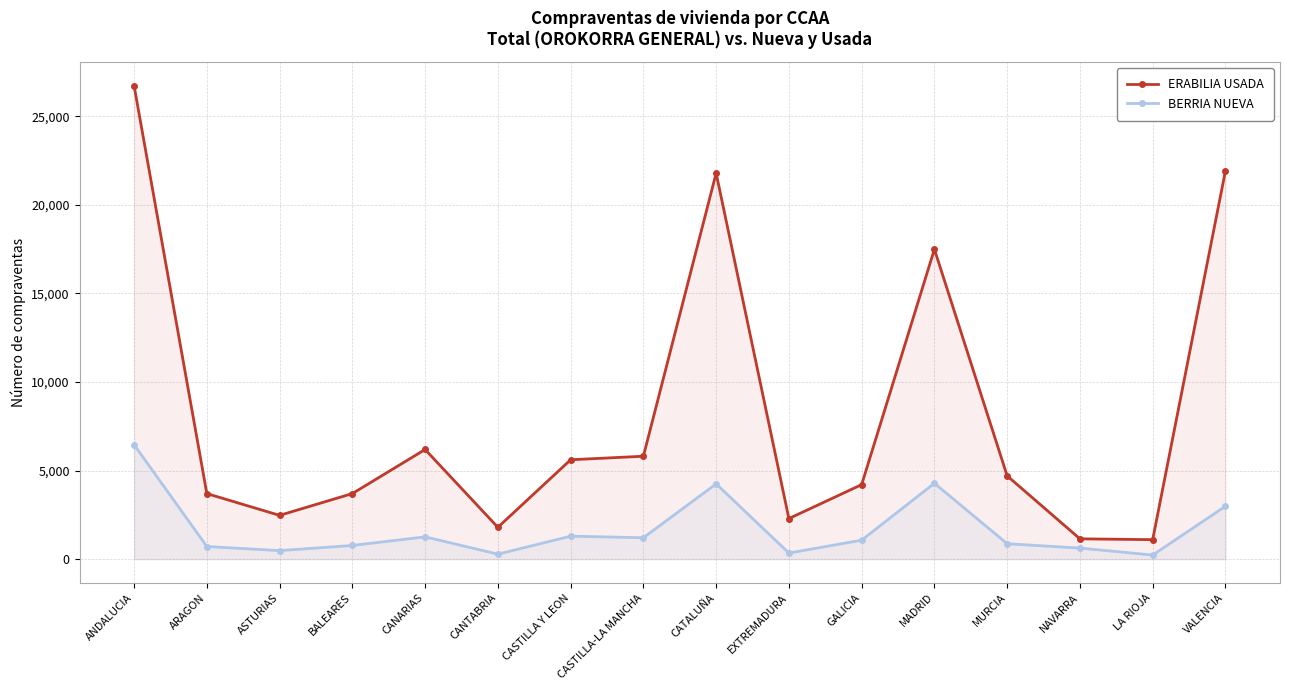

What is the label of the 1st point from the right?

VALENCIA